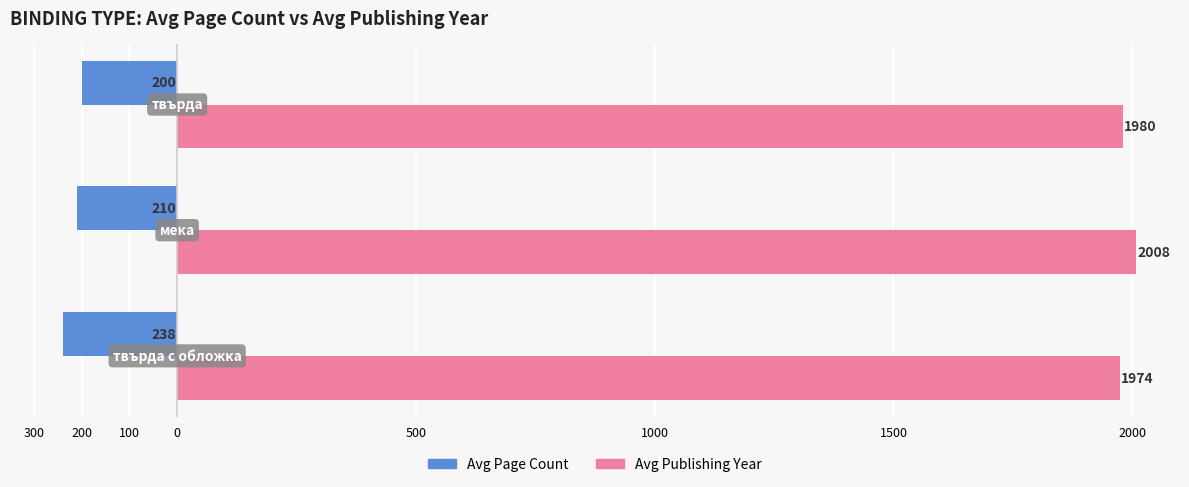

What are all the series names shown in the legend?

Avg Page Count, Avg Publishing Year